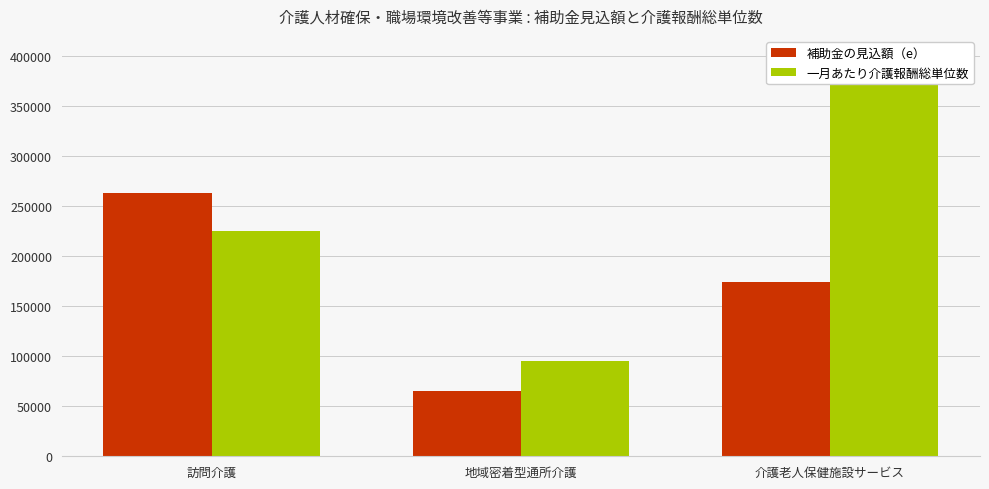

What is the greatest value displayed?

385000